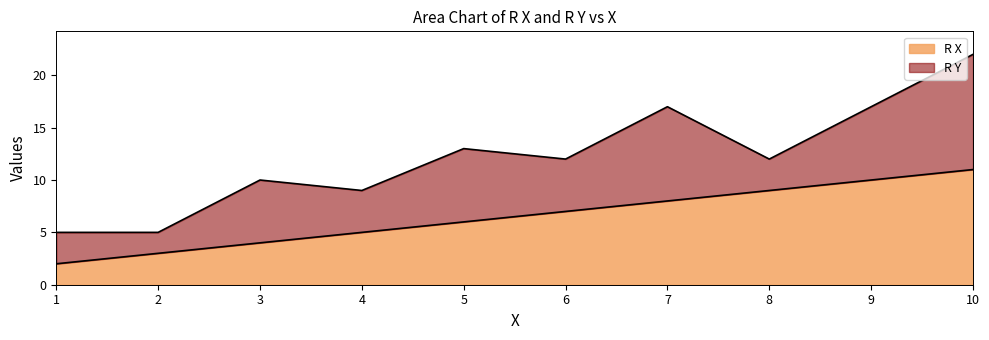

The value at 9 is 10. True or false?

True